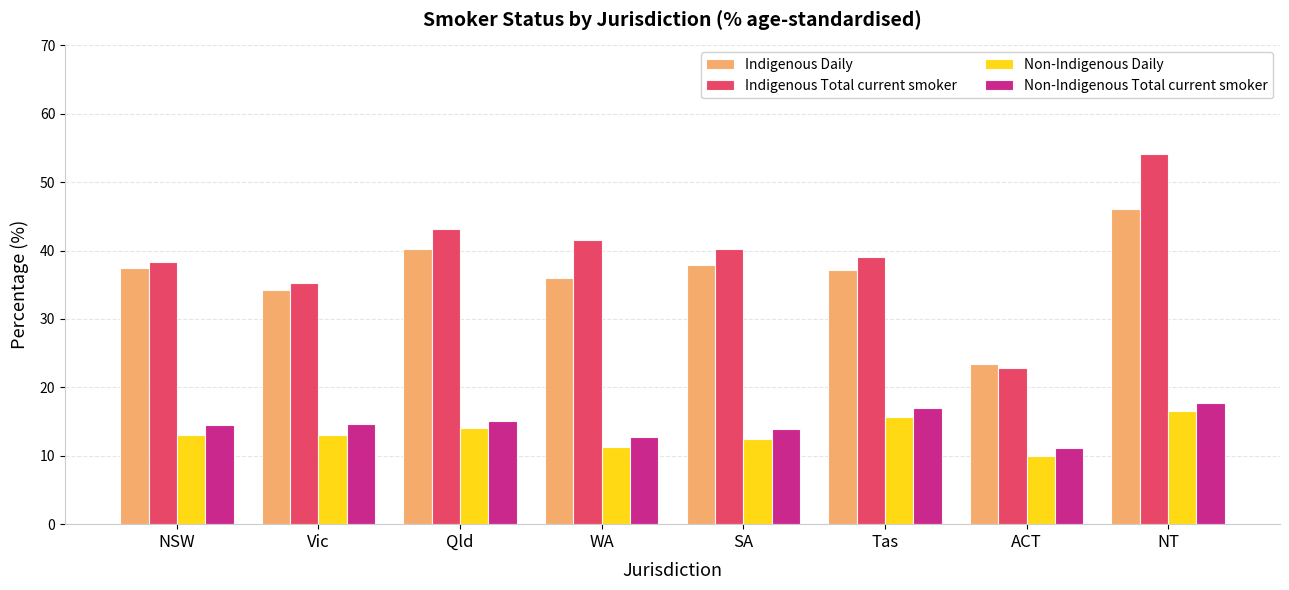

Which series has the widest spread of values?

Indigenous Total current smoker